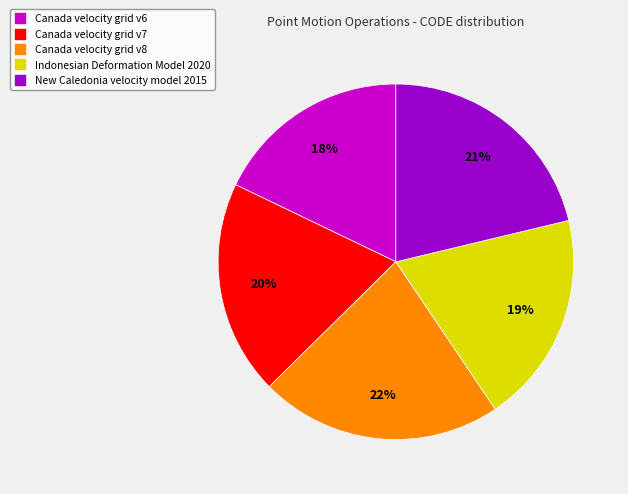

To the nearest percent, what is the average slice percentage?

20%